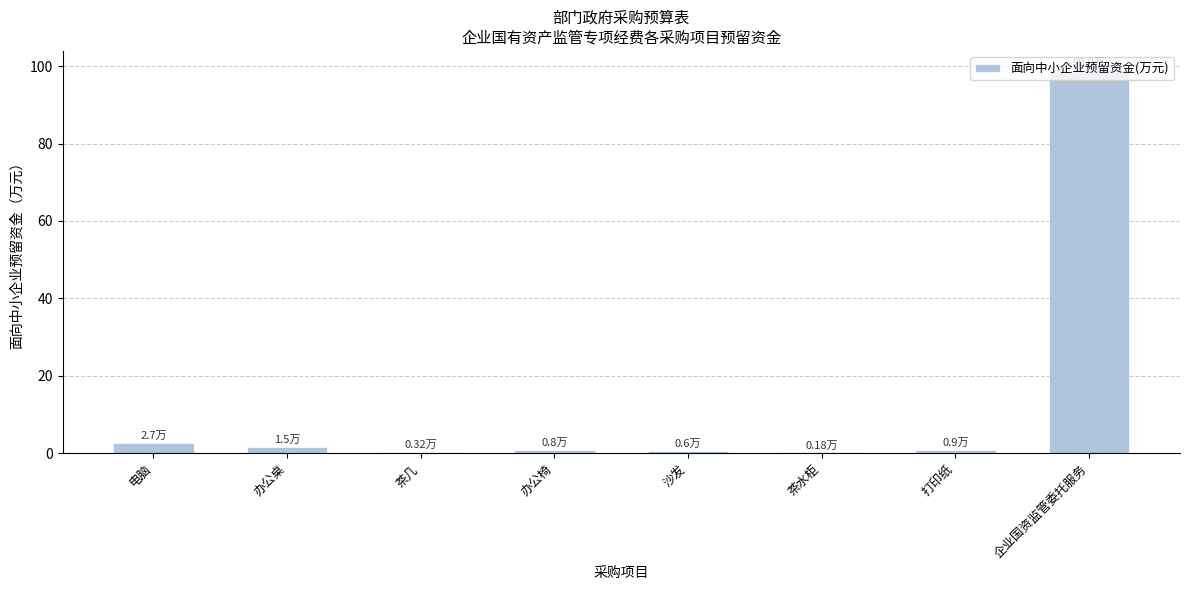

Which has a higher value, 茶几 or 企业国资监管委托服务?

企业国资监管委托服务